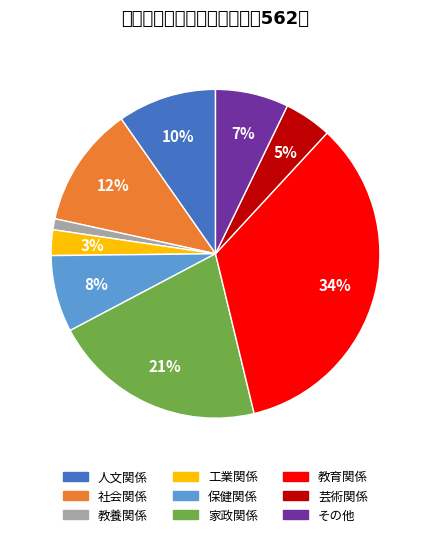

What percentage is the その他 slice, to the nearest percent?

7%